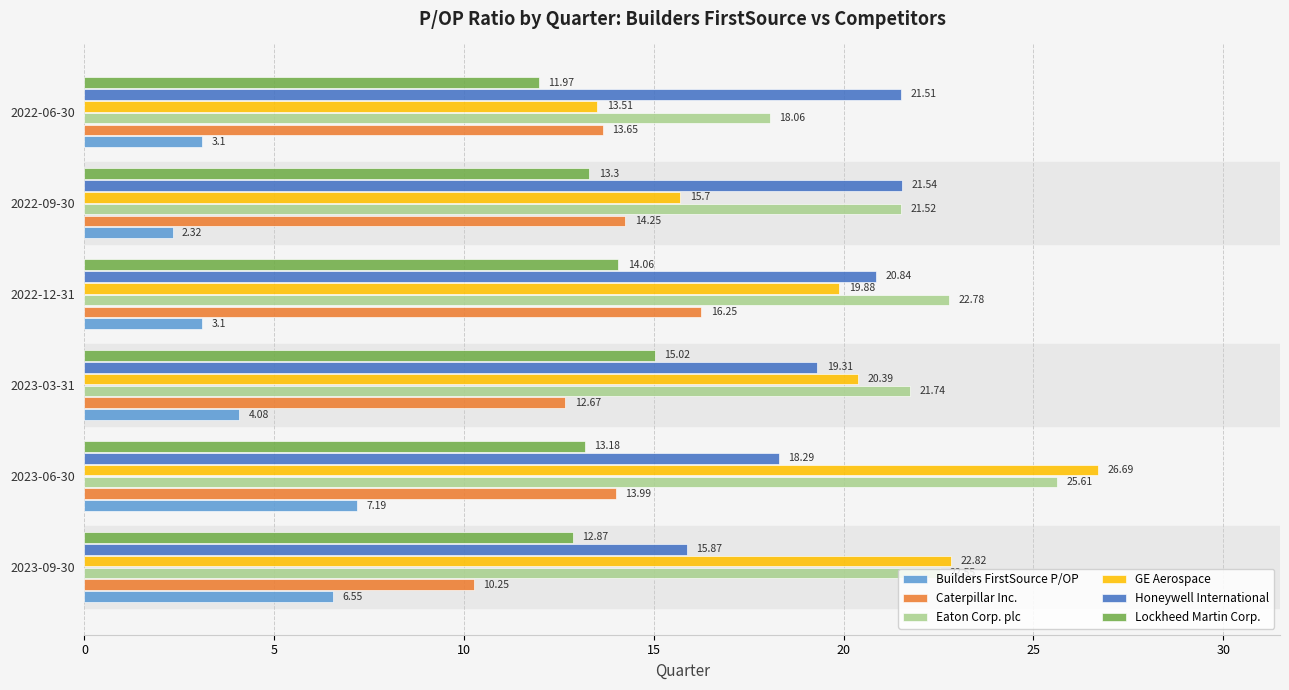

What is the difference between the second highest and second lowest values in the Honeywell International series?

3.2